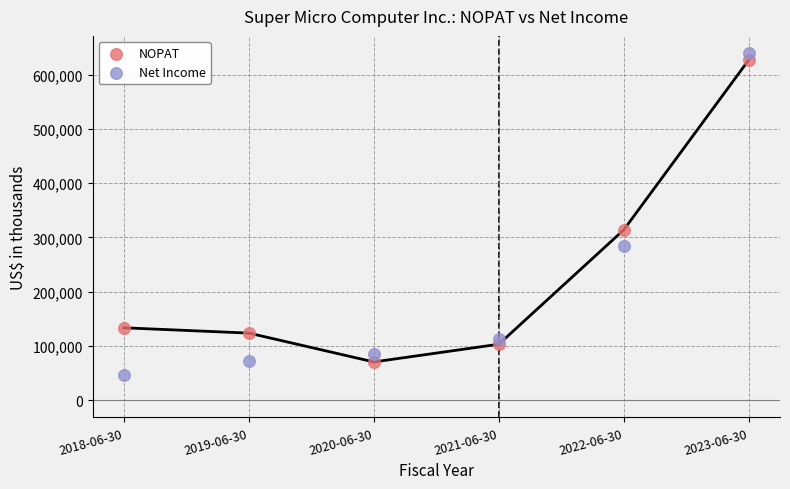

Which series has the largest Y range (max minus min)?

Net Income